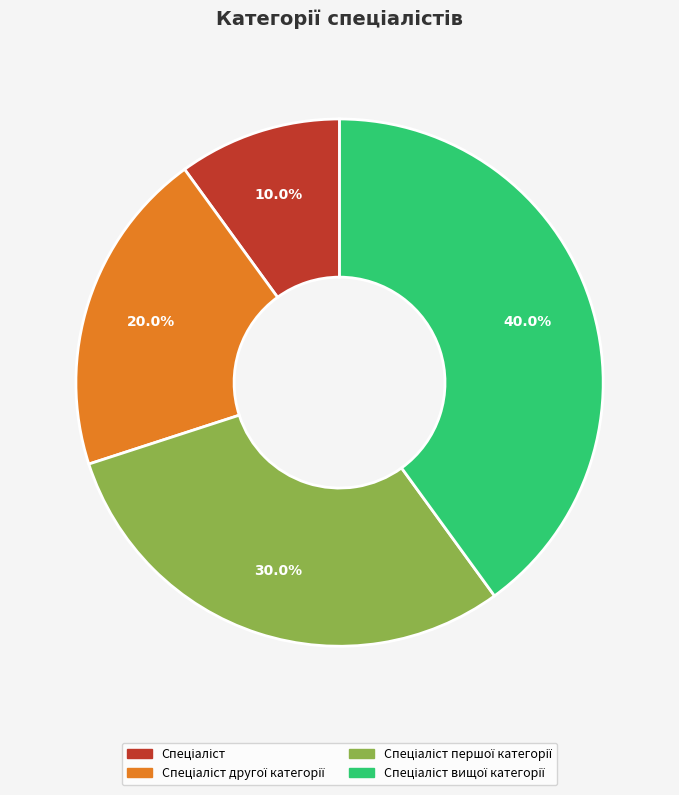

Is there any slice that represents more than half of the pie?

No